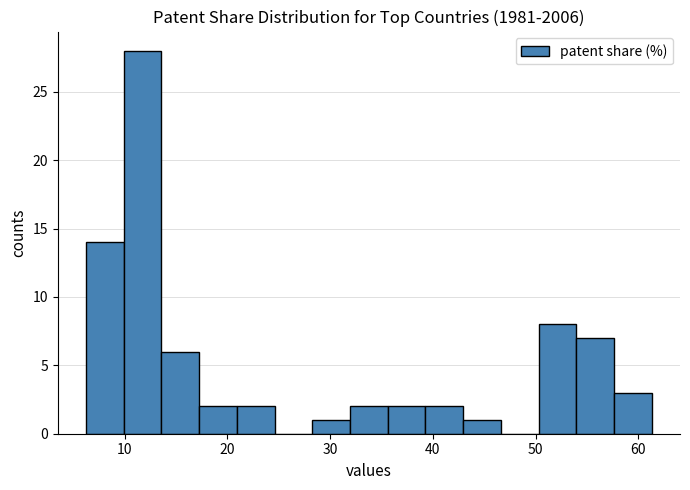

Around what value on the x-axis is the tallest bar? Give the approximate position of its centre, as read against the axis.

12